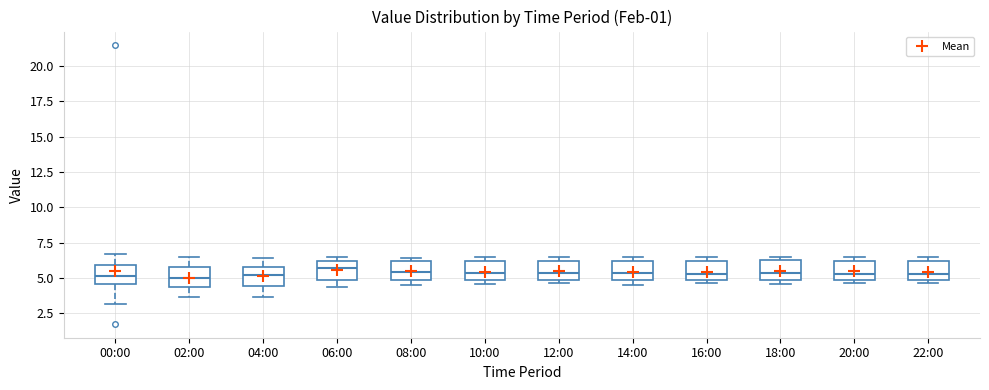

Reading left to right, read every box against the y-axis: the position of its median line, the range the box covers, and the ends of its whiskers. The values are not printed on the chart, so give them approximately, as read against the axis.

00:00: median 5.0, box 4.5 to 6.0, whiskers 3.0 to 6.5
02:00: median 5.0, box 4.5 to 6.0, whiskers 3.5 to 6.5
04:00: median 5.0, box 4.5 to 6.0, whiskers 3.5 to 6.5
06:00: median 5.5, box 5.0 to 6.0, whiskers 4.5 to 6.5
08:00: median 5.5, box 5.0 to 6.0, whiskers 4.5 to 6.5
10:00: median 5.5, box 5.0 to 6.0, whiskers 4.5 to 6.5
12:00: median 5.5, box 5.0 to 6.0, whiskers 4.5 to 6.5
14:00: median 5.5, box 5.0 to 6.0, whiskers 4.5 to 6.5
16:00: median 5.5, box 5.0 to 6.0, whiskers 4.5 to 6.5
18:00: median 5.5, box 5.0 to 6.5, whiskers 4.5 to 6.5 (just above the box's upper edge)
20:00: median 5.5, box 5.0 to 6.0, whiskers 4.5 to 6.5
22:00: median 5.5, box 5.0 to 6.0, whiskers 4.5 to 6.5